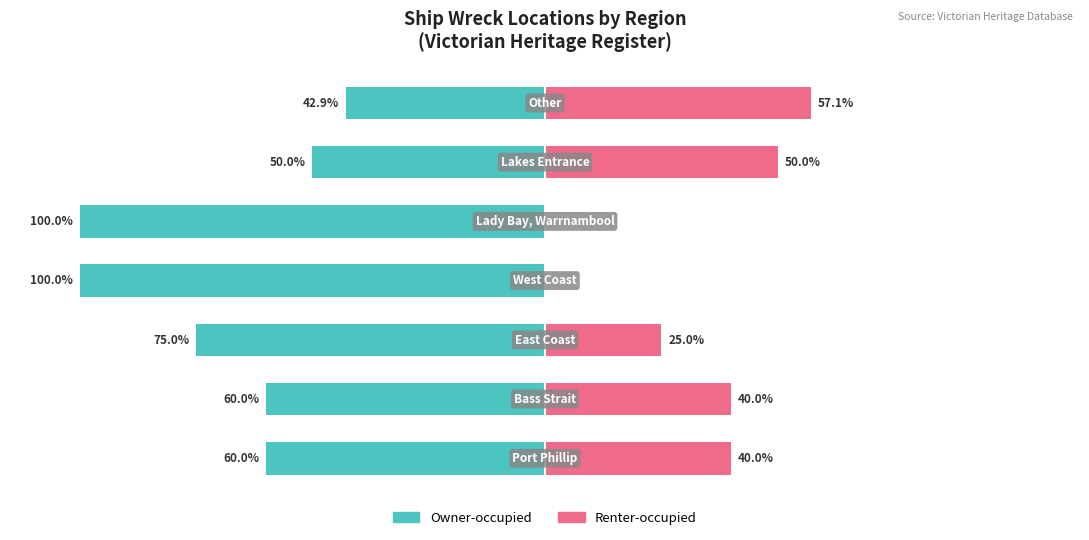

Is it true that Owner-occupied equals -42.9 at 6?

True